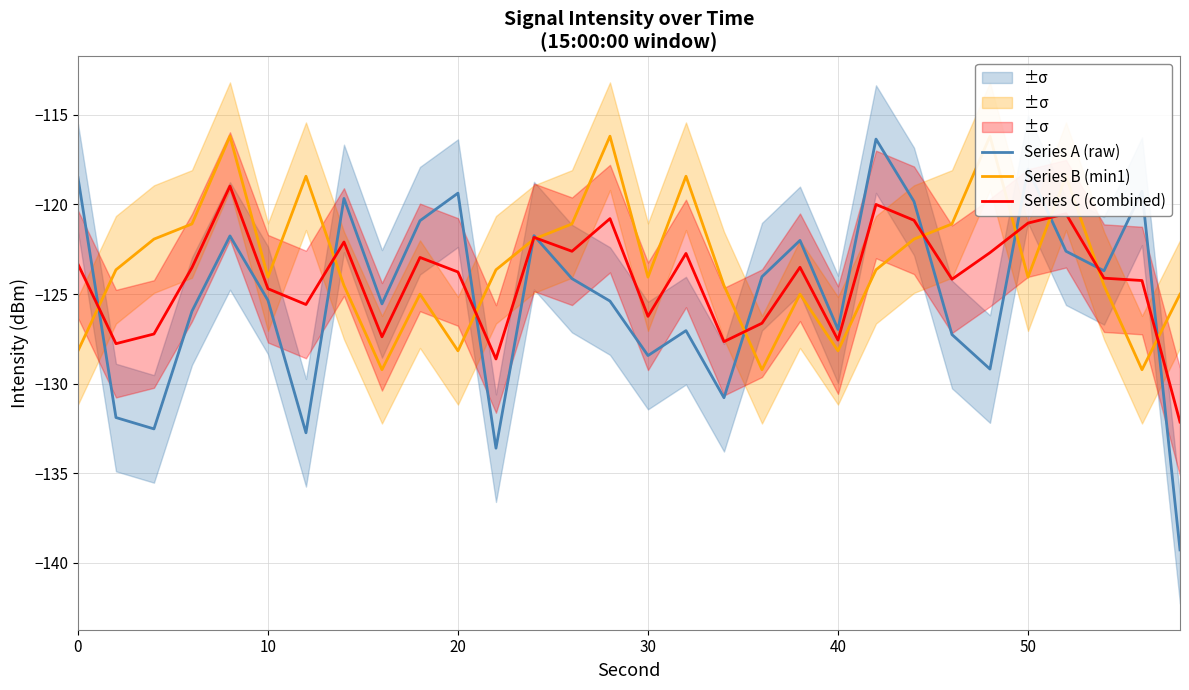

What is the value of the Series B (min1) point at the 2nd from the left?

-123.6